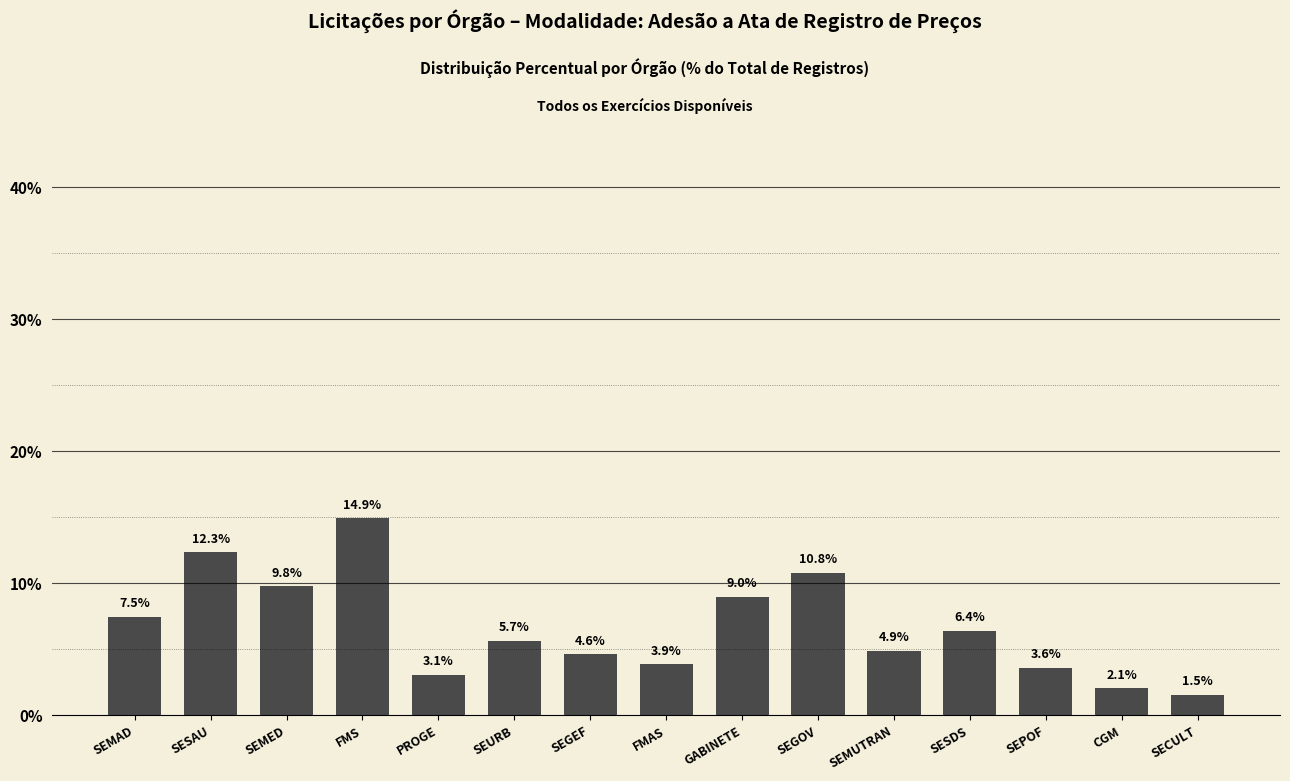

What is the value of the 13th bar from the left?

3.6